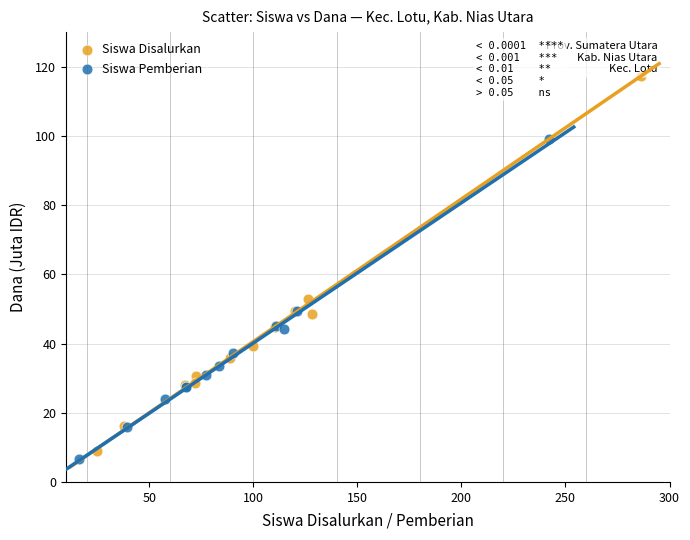

Which series has the largest Y range (max minus min)?

Siswa Disalurkan